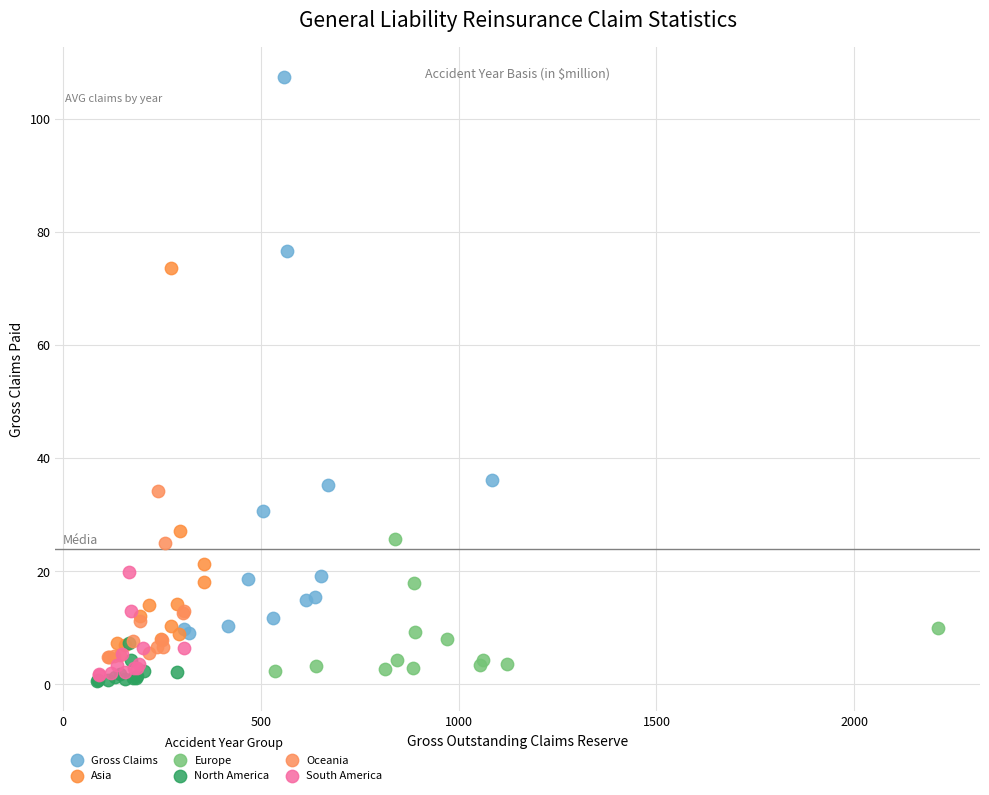

Which series contains the lowest Y value?

North America